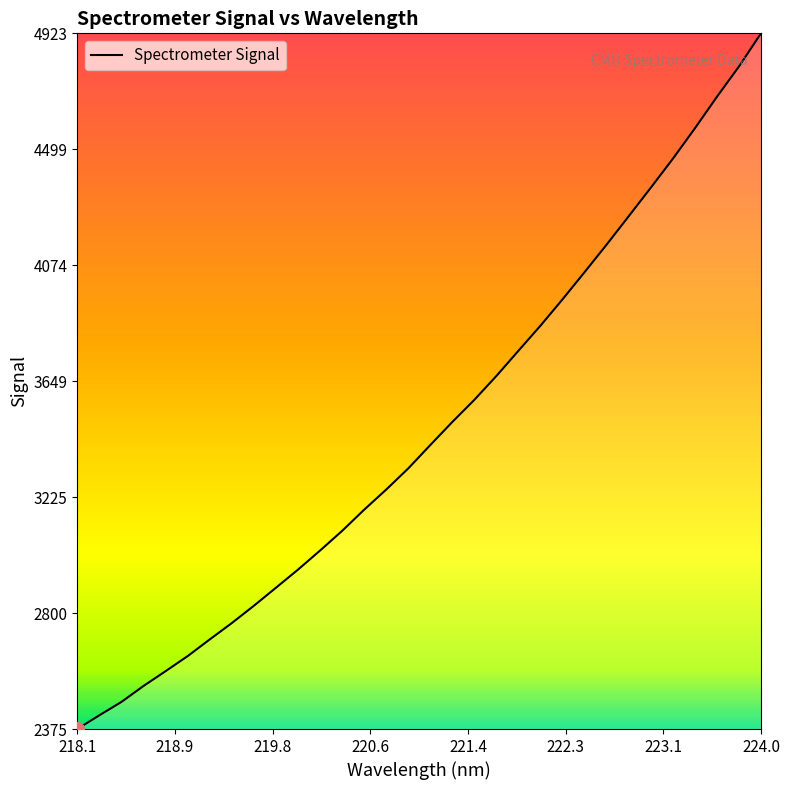

Does the chart display data point markers on the line(s)?

No